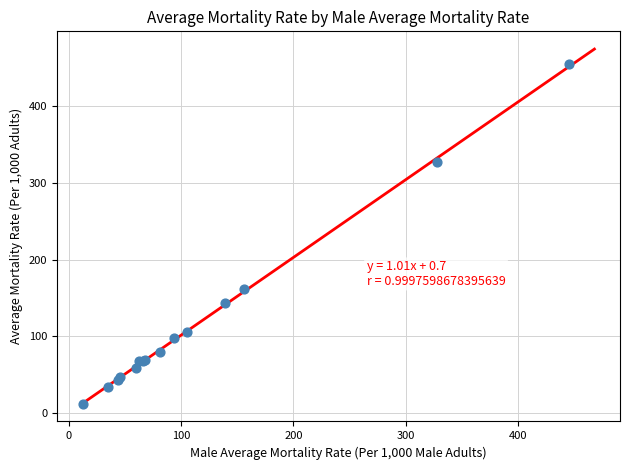

What Y value in the scatter plot is closest to 233?

161.9